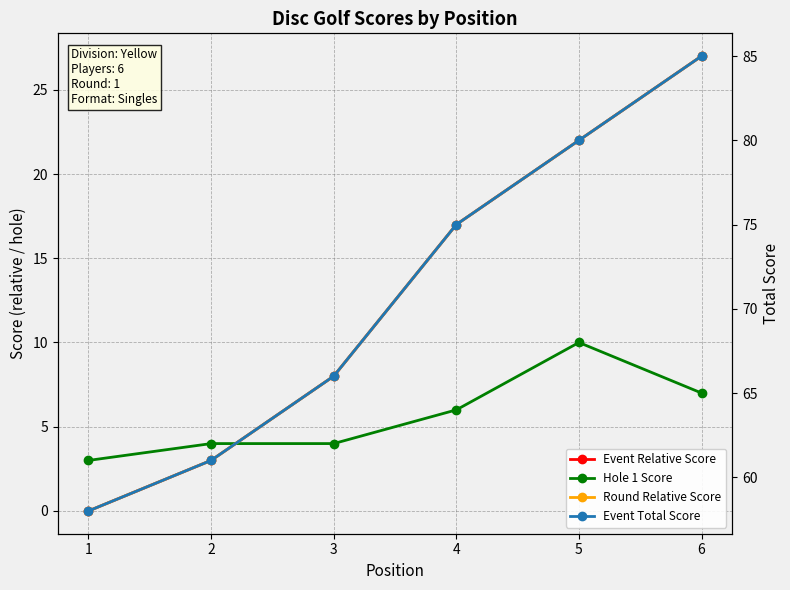

Reading left to right, list all the values displayed in this chart.

Event Relative Score: 0	3	8	17	22	27
Hole 1 Score: 3	4	4	6	10	7
Round Relative Score: 0	3	8	17	22	27
Event Total Score: 58	61	66	75	80	85